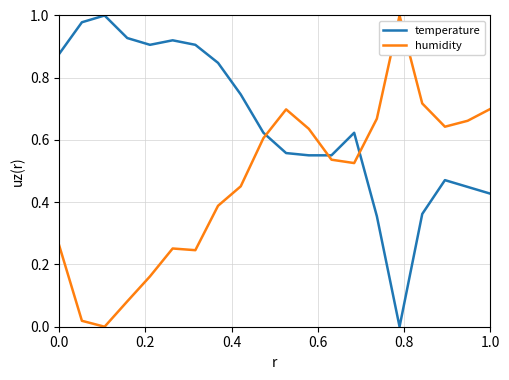

List the series in order of their overall mean, lowest first.

humidity, temperature